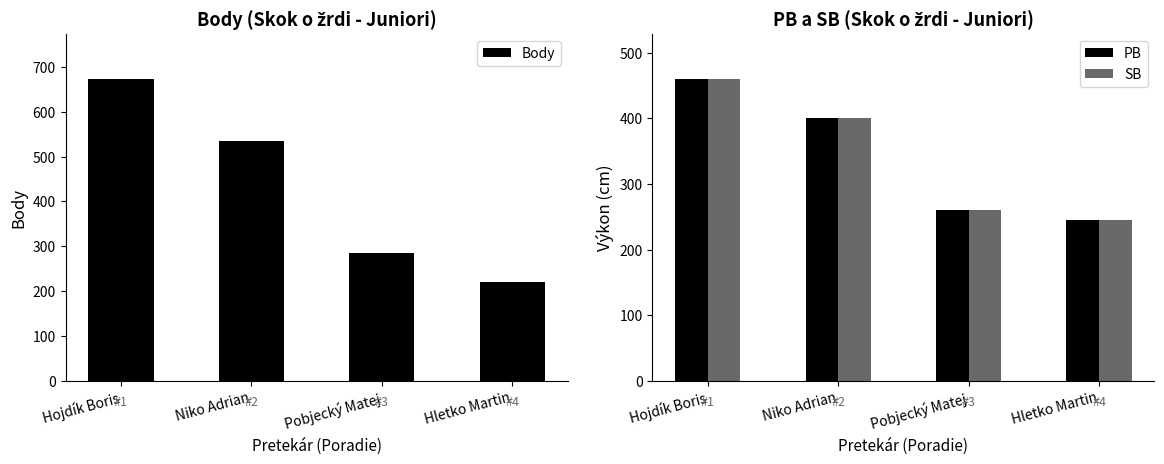

What is the minimum value for SB?

245